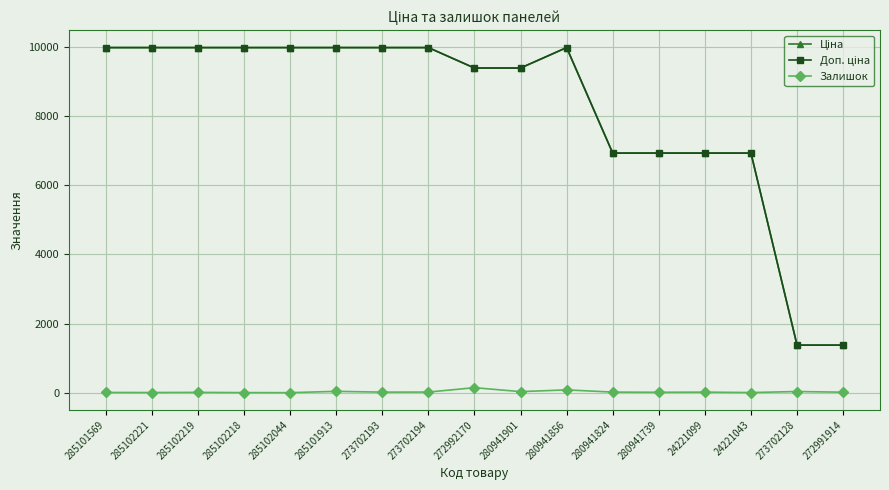

What is the greatest value displayed?

9975.0